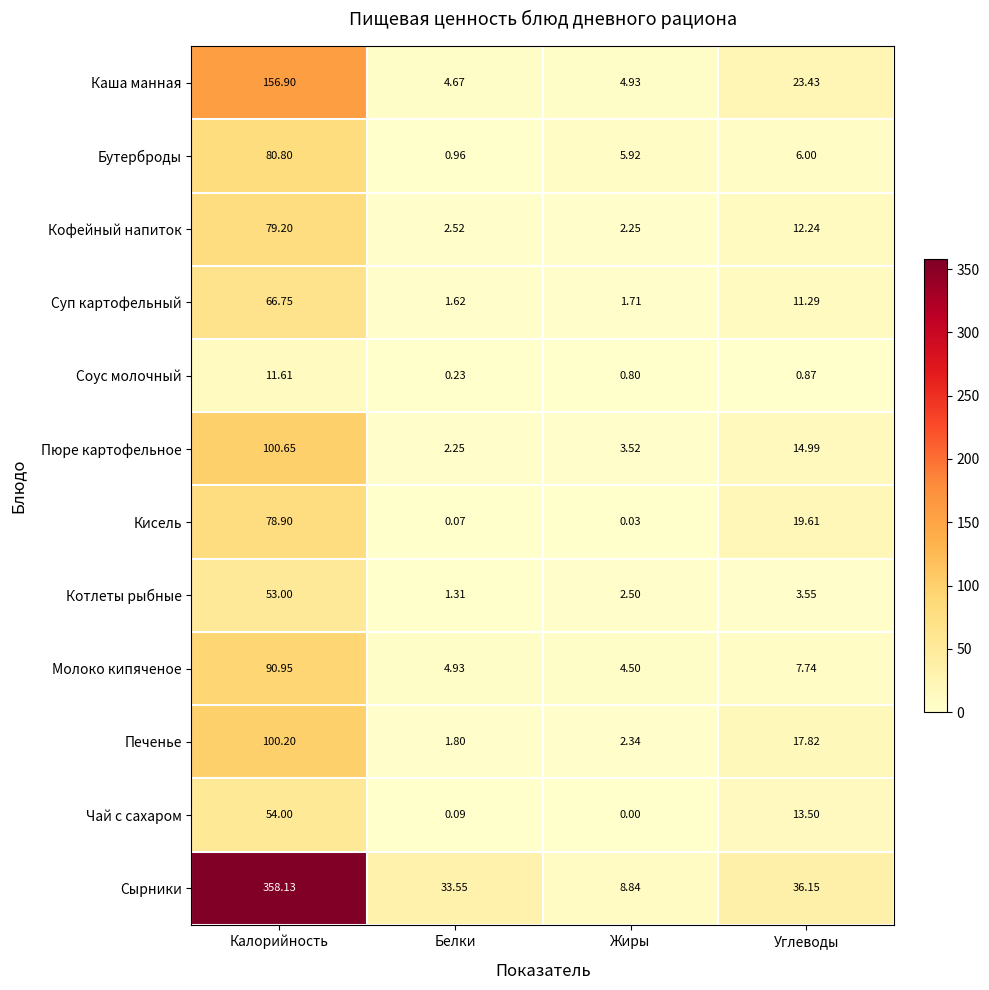

How many values in the Кофейный напиток series are below 12?

2